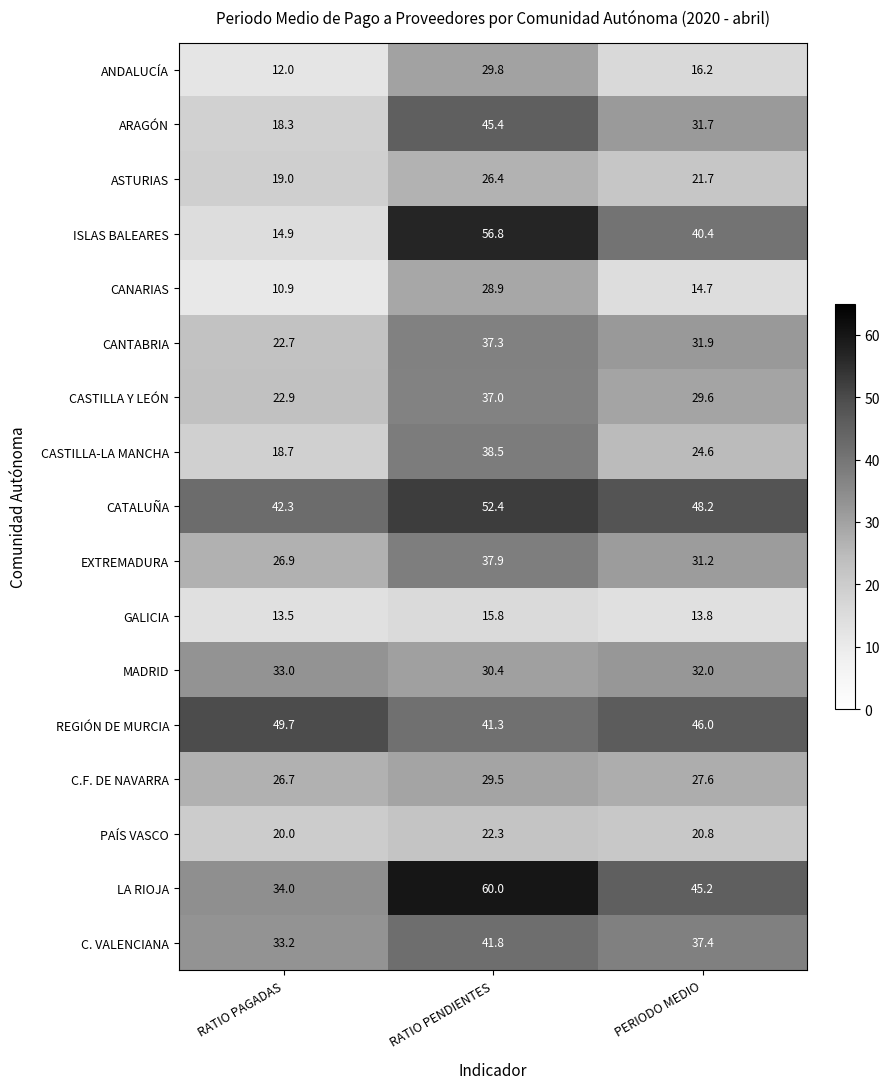

Which series has the largest range (max minus min)?

ISLAS BALEARES